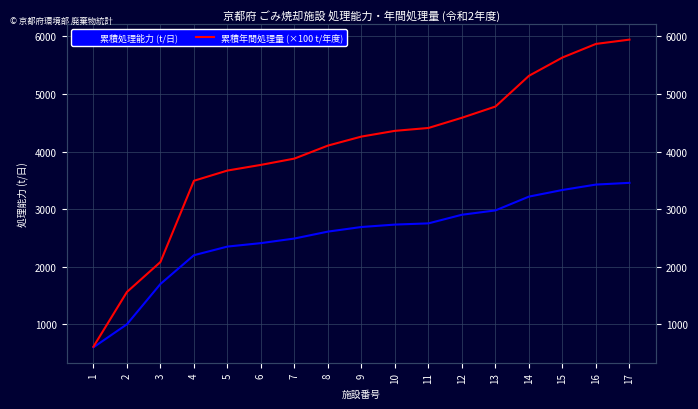

How many values in the 累積年間処理量 (×100 t/年度) series are below 4260?

8